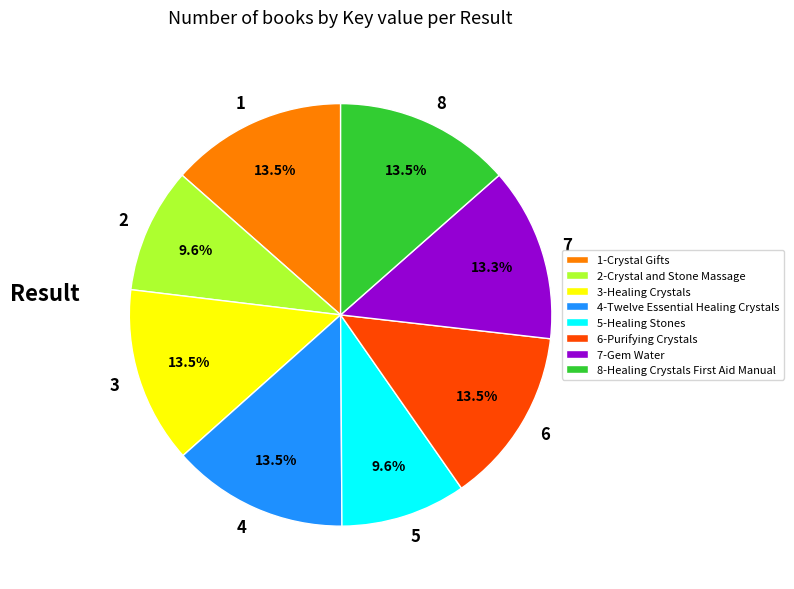

Is 2 the majority of the pie?

No